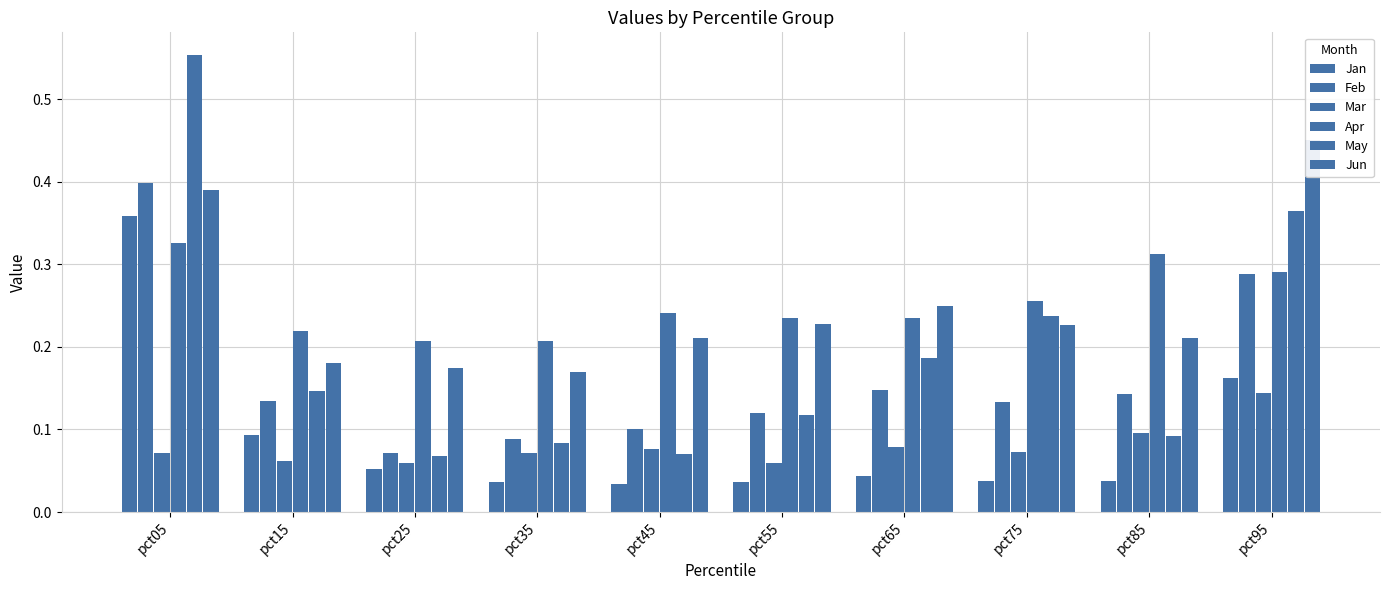

Is it true that Mar equals 0.1 at pct45?

True